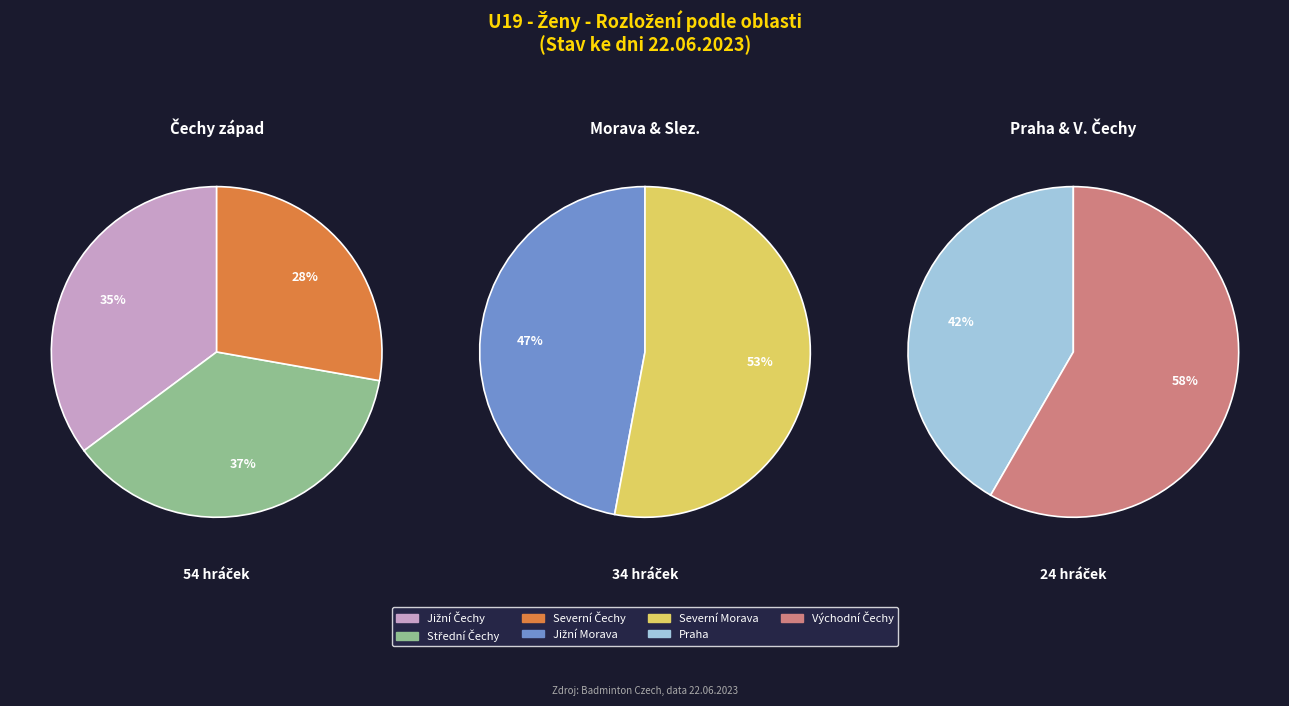

Count the number of slices in the pie.

7